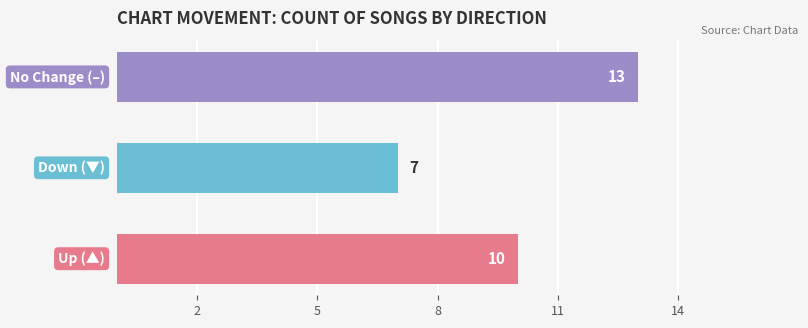

Reading bottom to top, transcribe all the data shown in this chart.

10	7	13